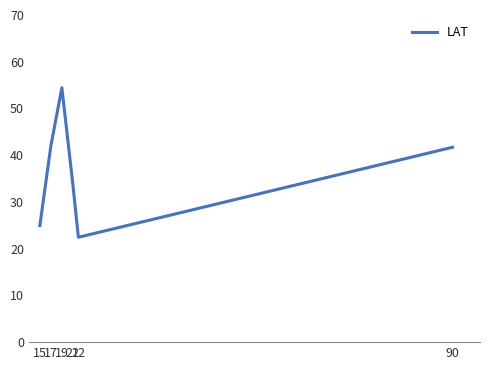

The chart shows a value of 24.9 at 19. True or false?

False